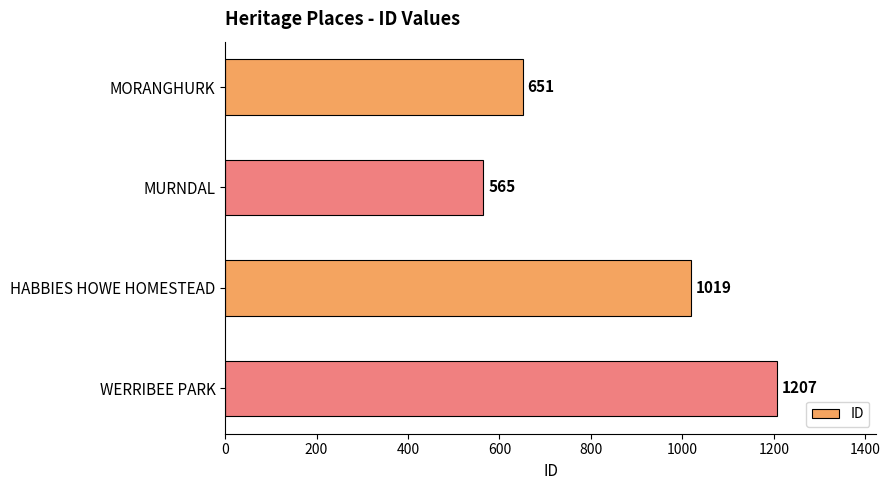

Are the bars grouped side by side (vs. stacked)?

No